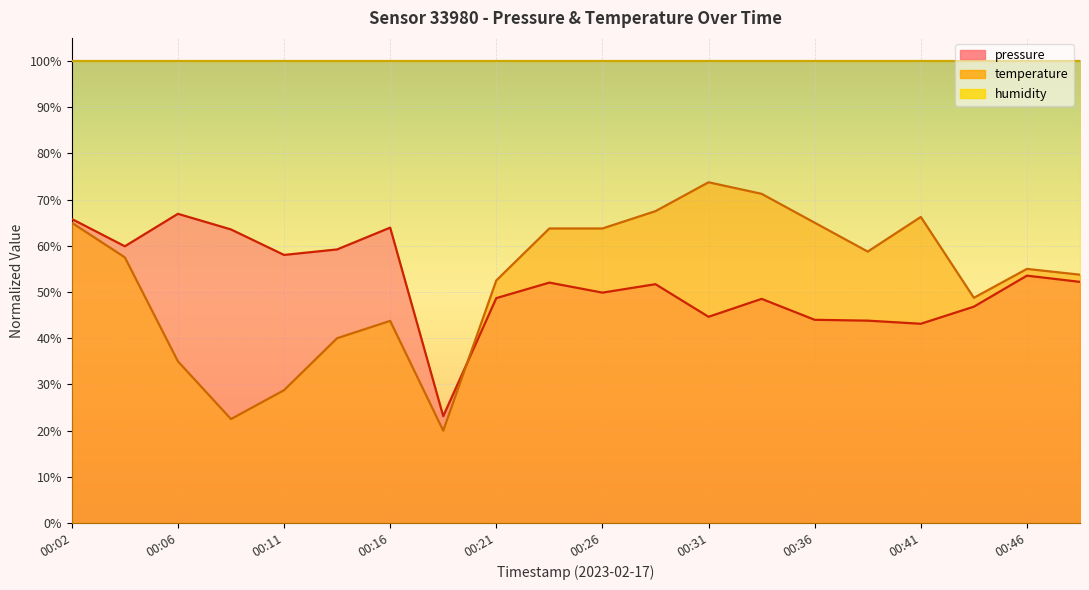

How many interior local valleys does the pressure series have?

6